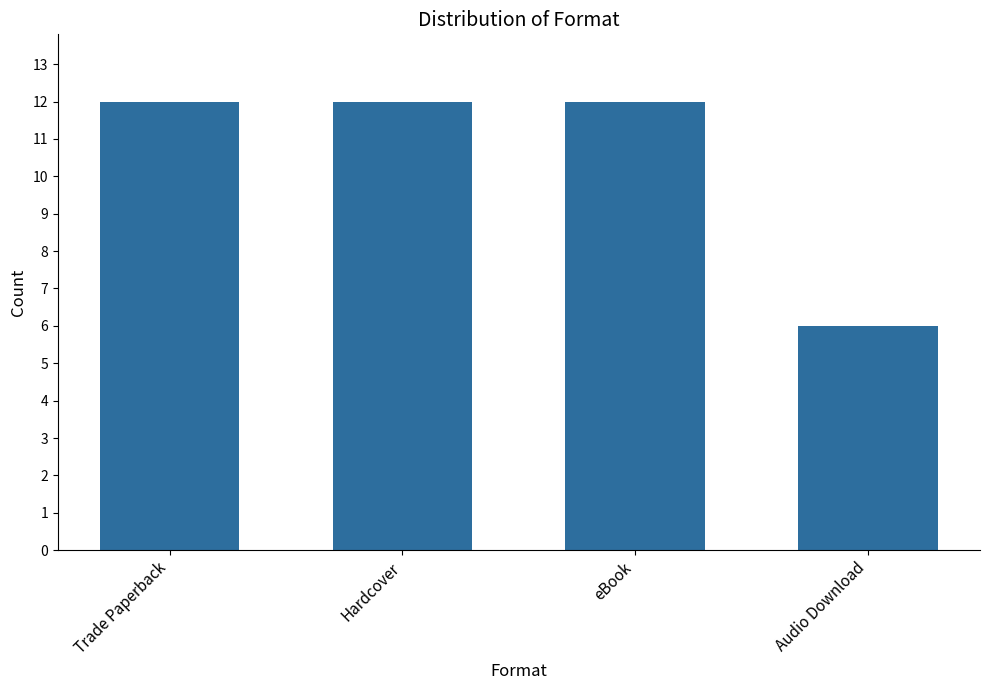

Reading left to right, list all the values displayed in this chart.

Trade Paperback=12	Hardcover=12	eBook=12	Audio Download=6